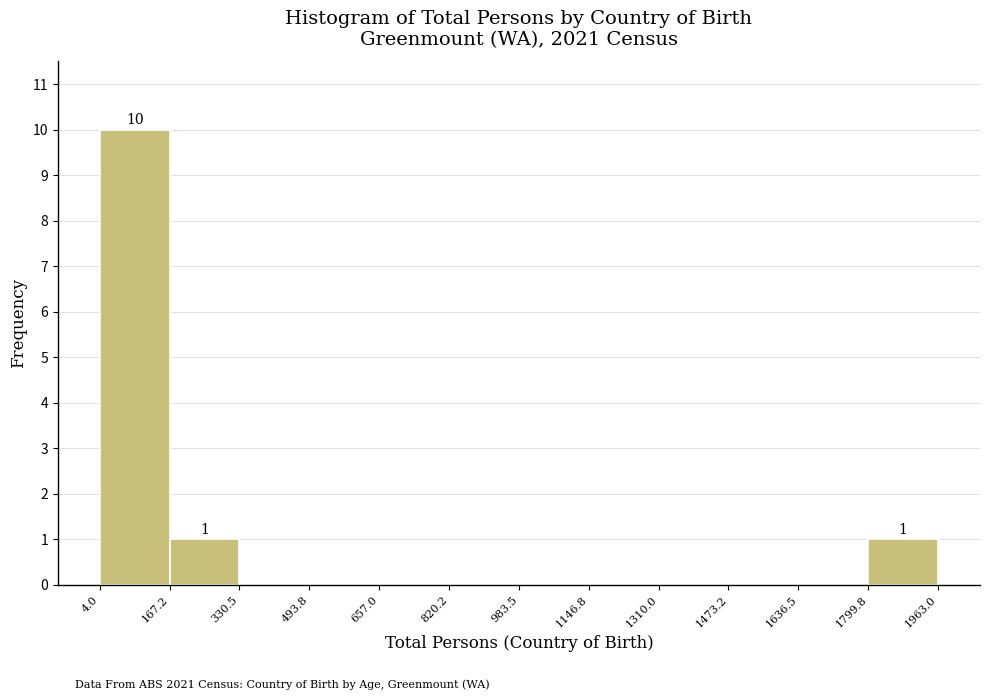

Which range on the x-axis has the tallest bar?

4.0 to 167.2